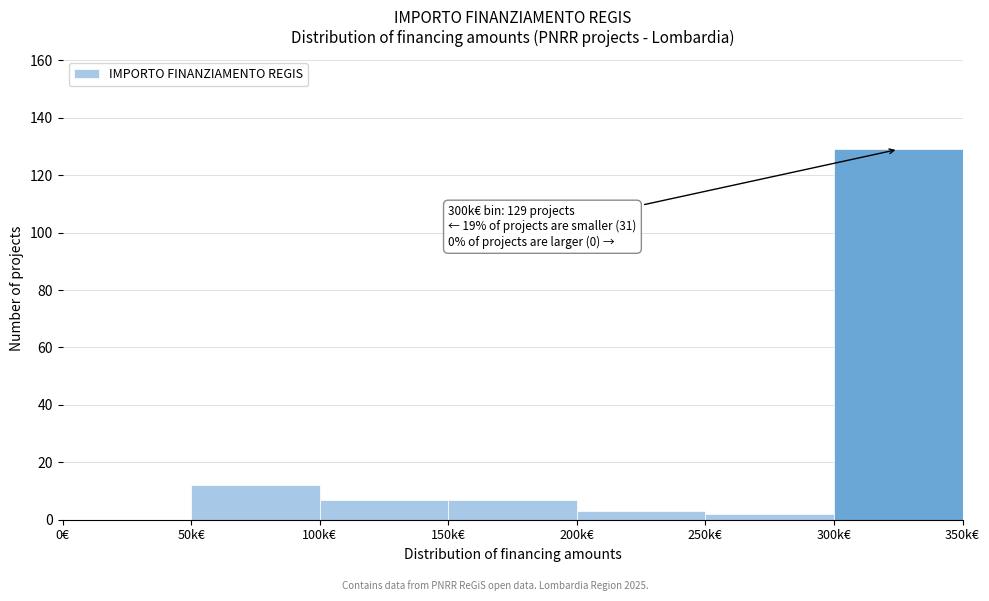

Reading left to right, extract all data points from this chart.

0€=0	50k€=12	100k€=7	150k€=7	200k€=3	250k€=2	300k€=129